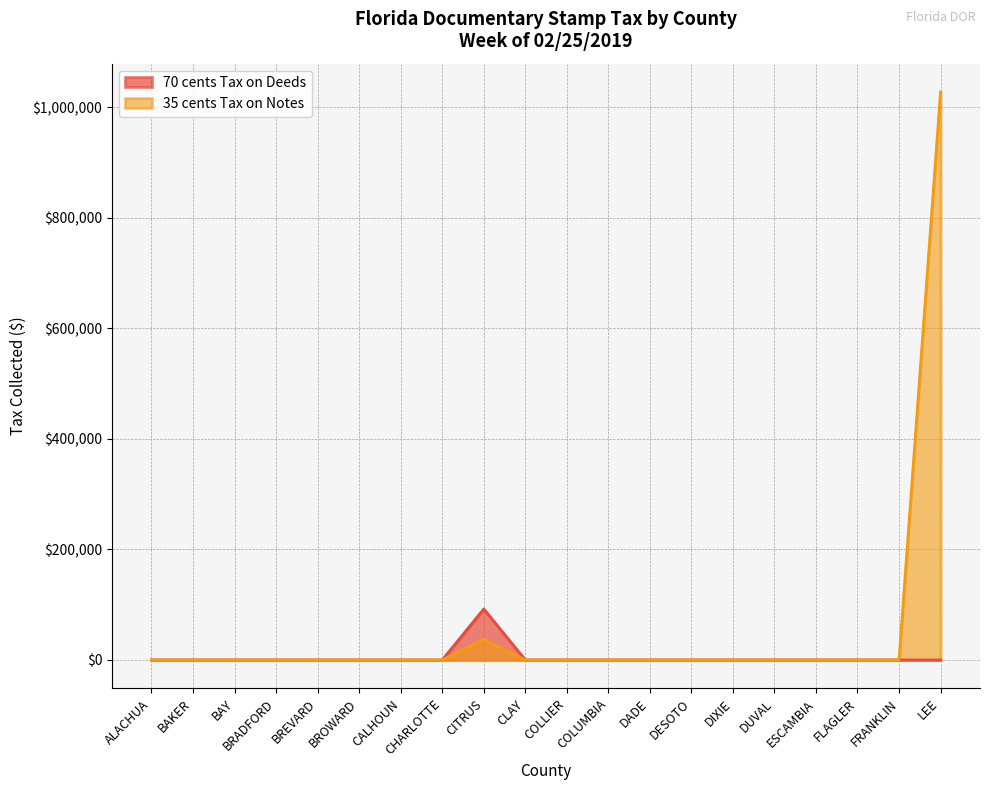

Does the chart have visible grid lines?

Yes